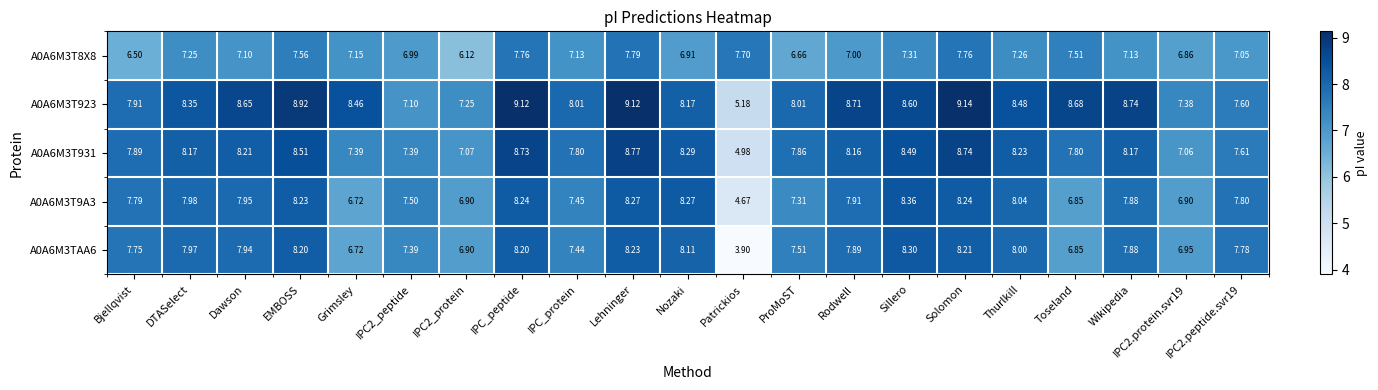

At which label is A0A6M3T931 closest to 6?

Patrickios